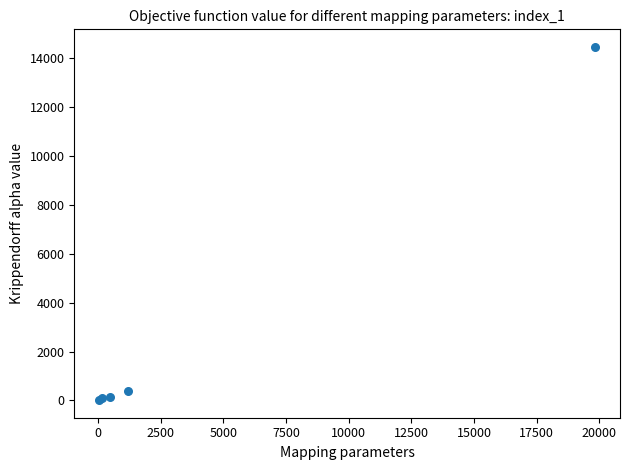

What Y value in the scatter plot is closest to 7239?

380